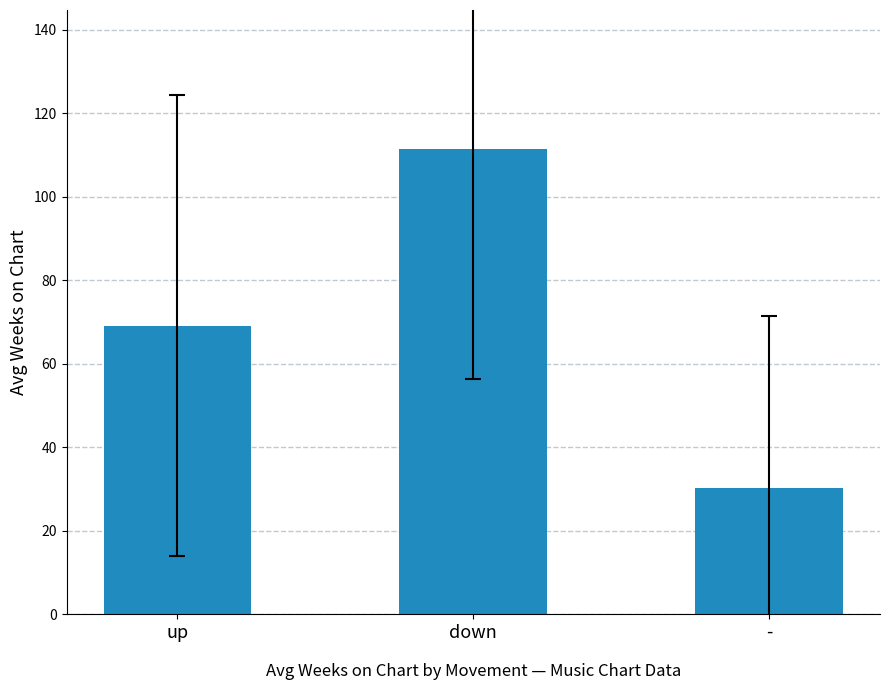

Rank the categories by value from lowest to highest.

-, up, down